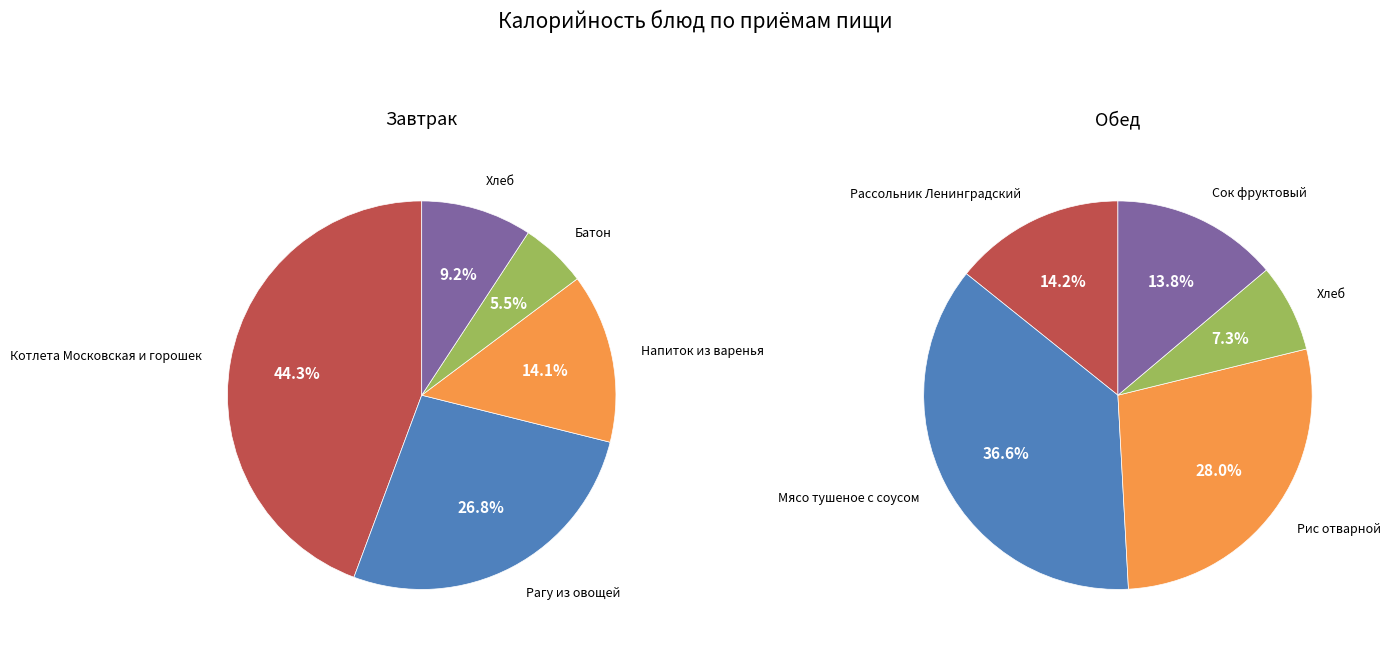

Which has a higher value, 3 or 4?

4